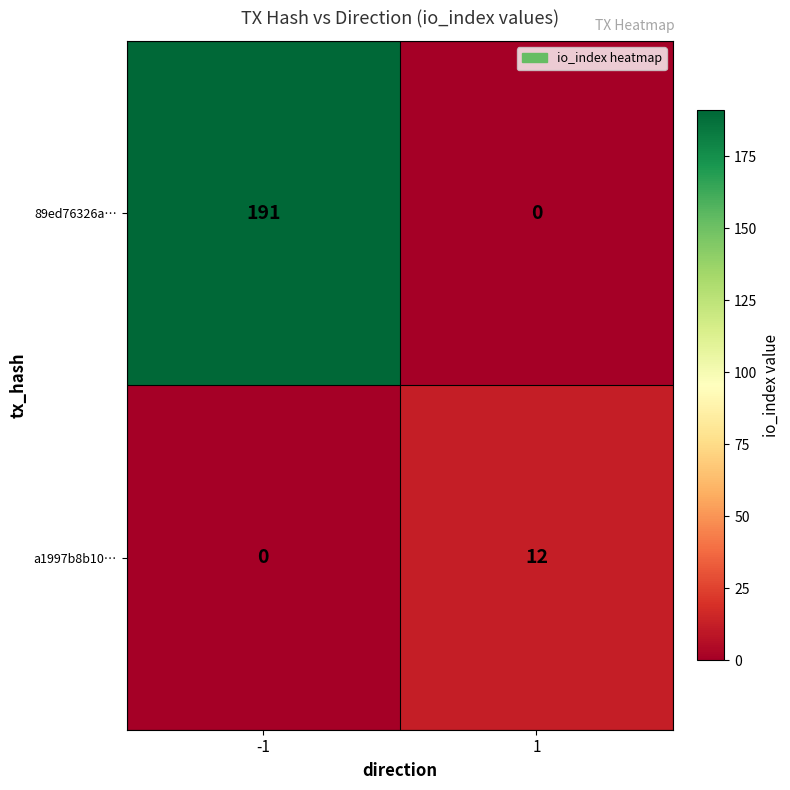

Count the number of categories in the chart.

2